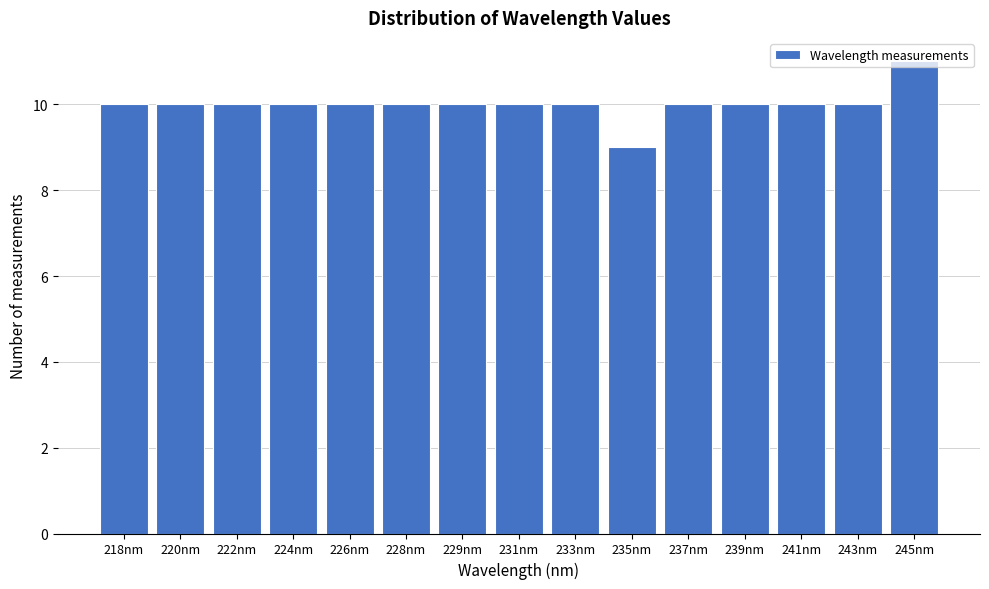

What is the average value?

10